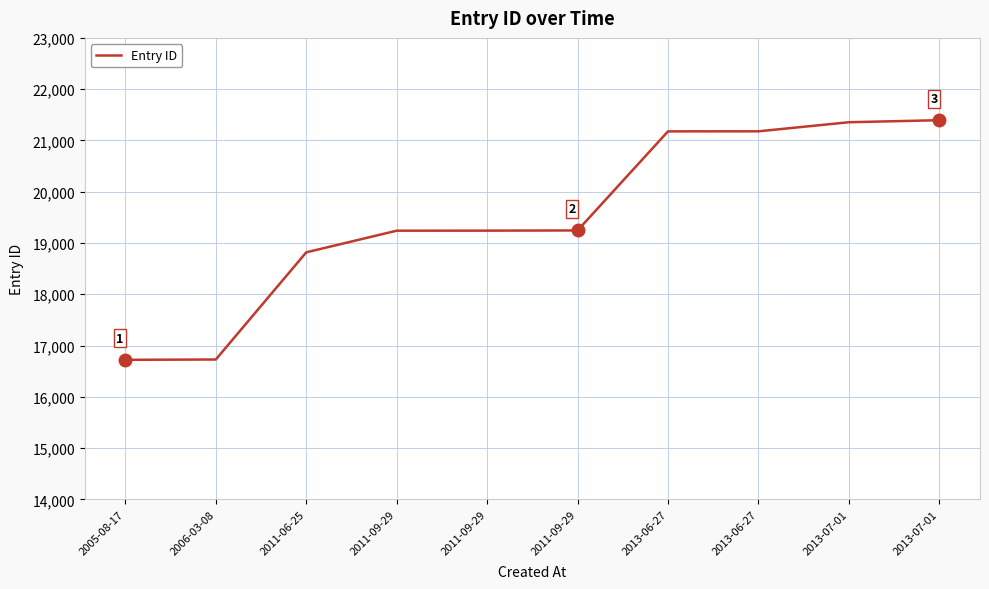

What is the label of the 8th point from the left?

2013-06-27